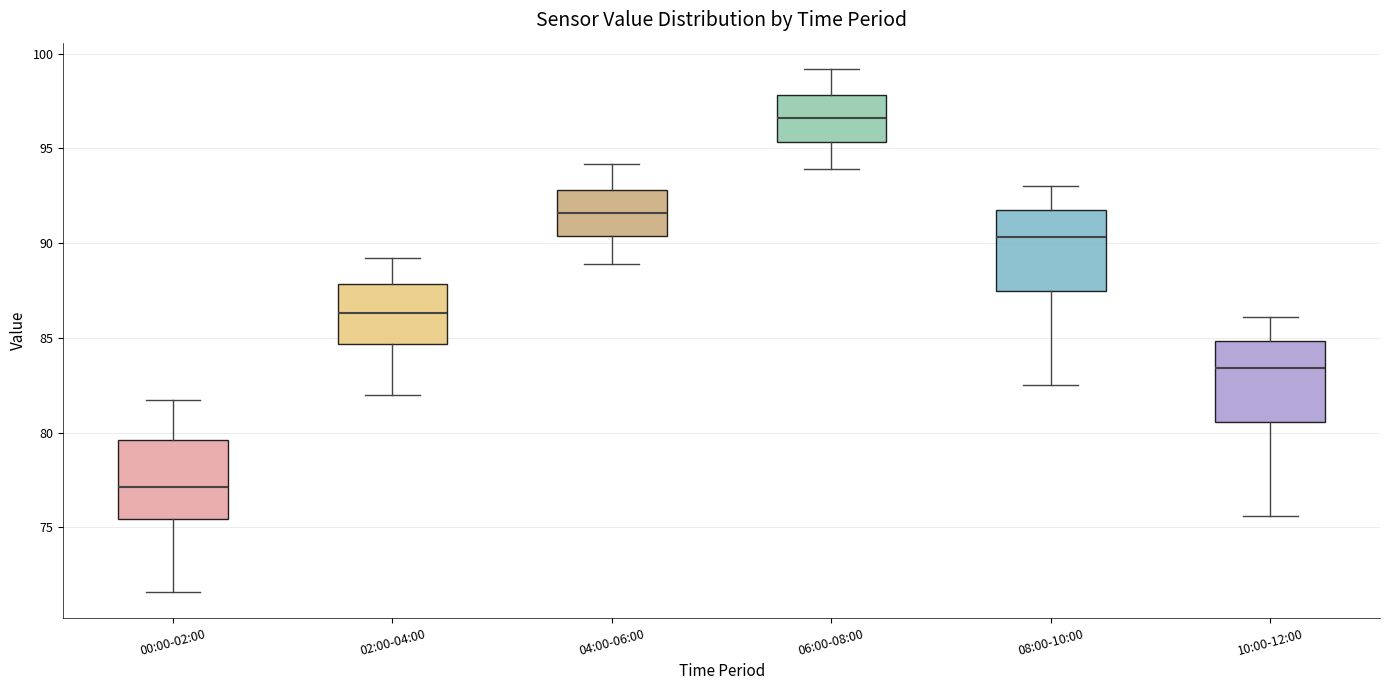

Which box's median line is the highest?

06:00-08:00